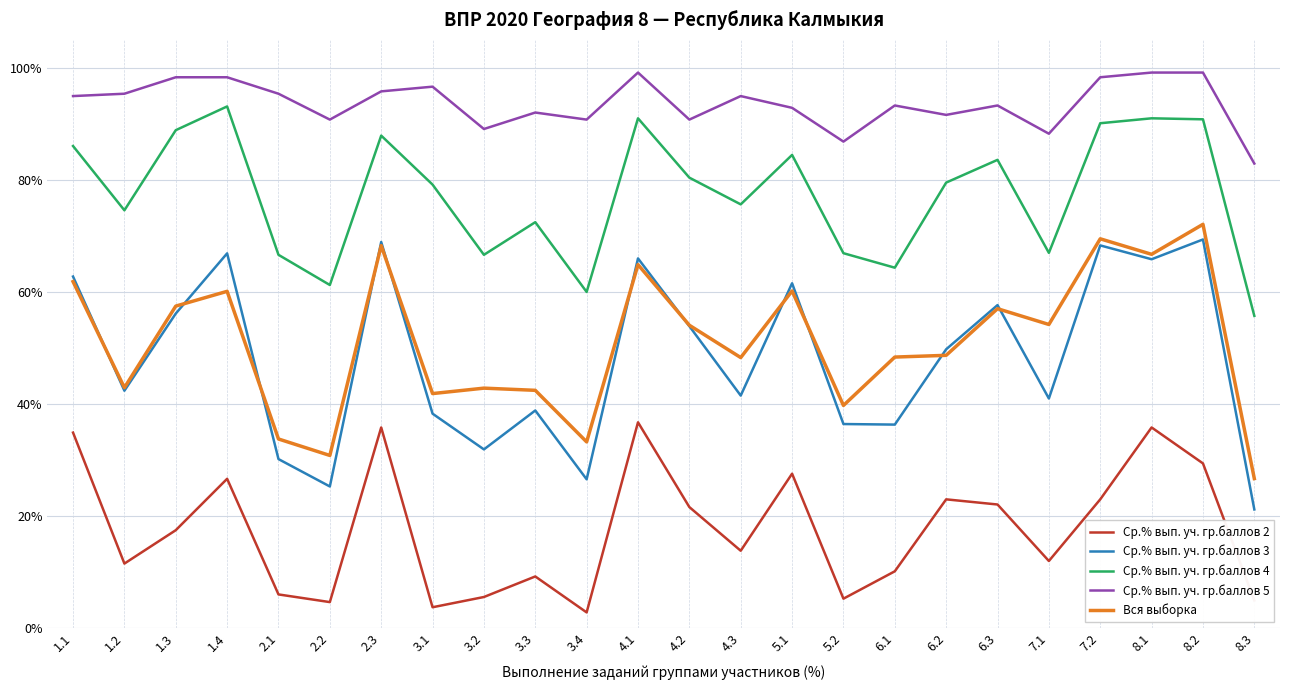

Between 4.3 and 7.1, which series saw the biggest shift?

Ср.% вып. уч. гр.баллов 4